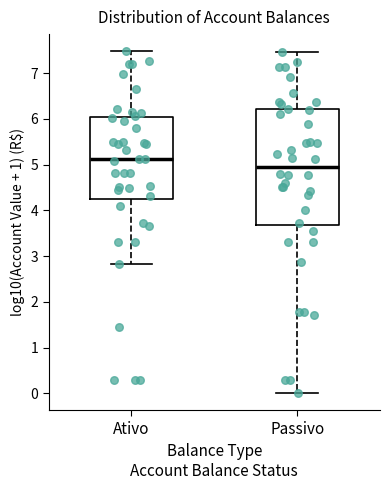

Comparing the boxes themselves (not the whiskers), which one is the tallest?

Passivo